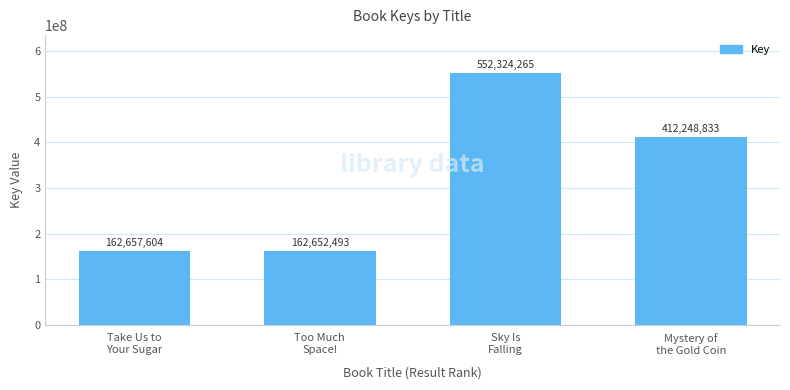

What is the sum of all values?

1289883195